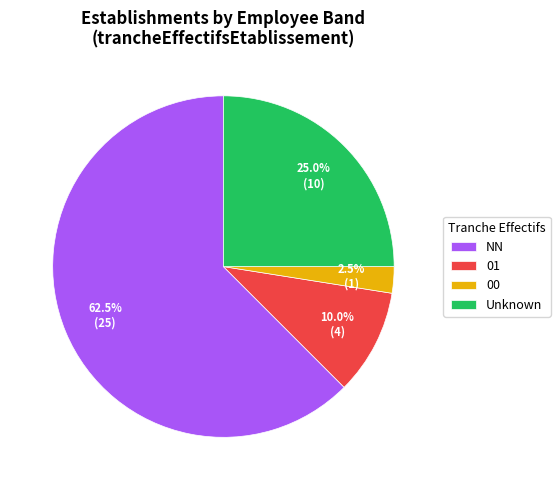

Rank the categories by value from highest to lowest.

NN, Unknown, 01, 00